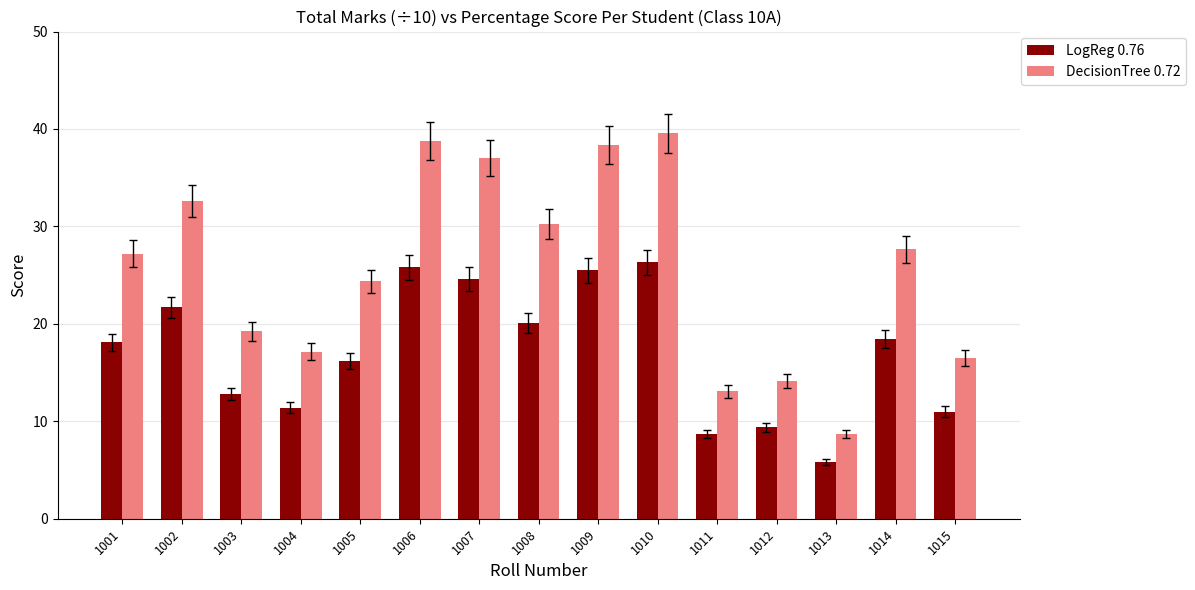

At which category is the sum across all series the highest?

1010